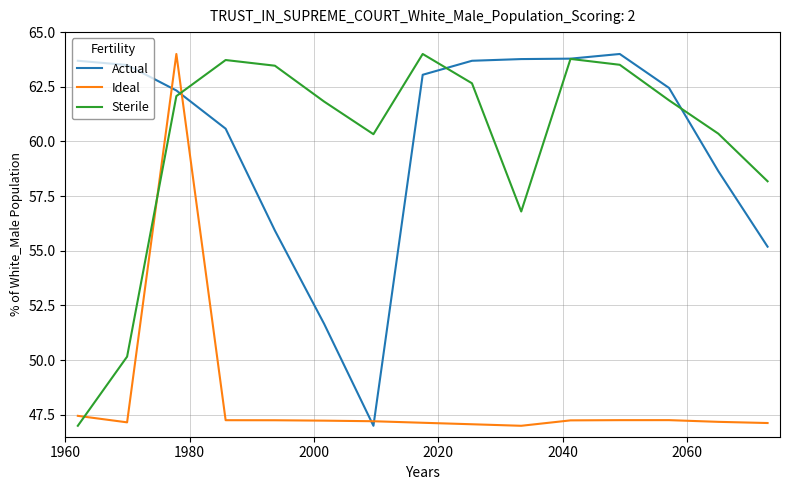

After their last crossing, which series has the higher values: Ideal or Sterile?

Sterile